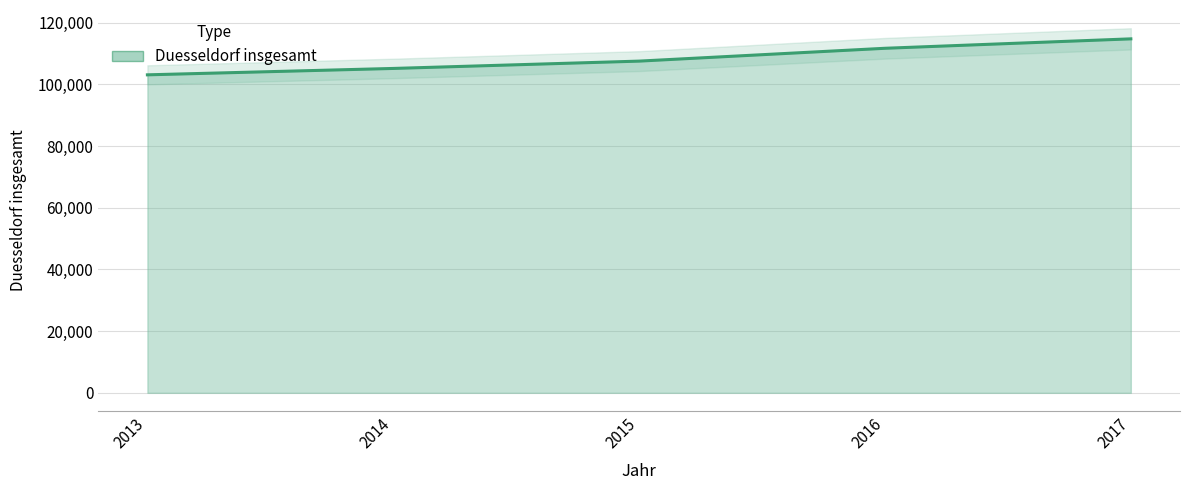

What is the sum of all values?

542349